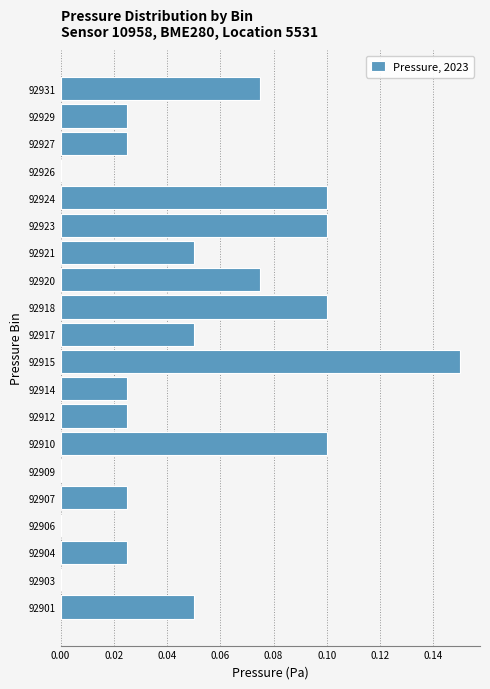

Which label corresponds to the largest value in the chart?

92915